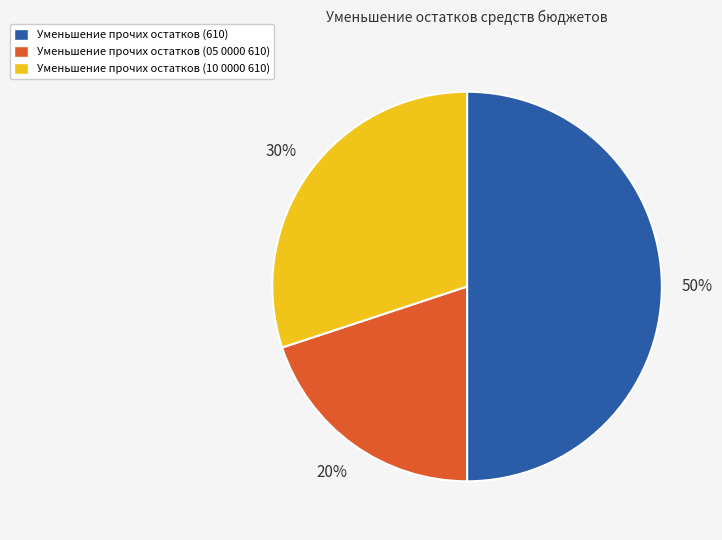

Rank the categories by value from lowest to highest.

Уменьшение прочих остатков (05 0000 610), Уменьшение прочих остатков (10 0000 610), Уменьшение прочих остатков (610)